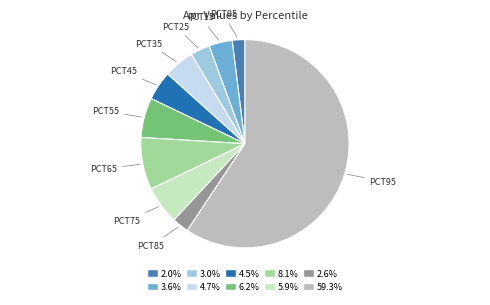

How many segments does this pie chart have?

10